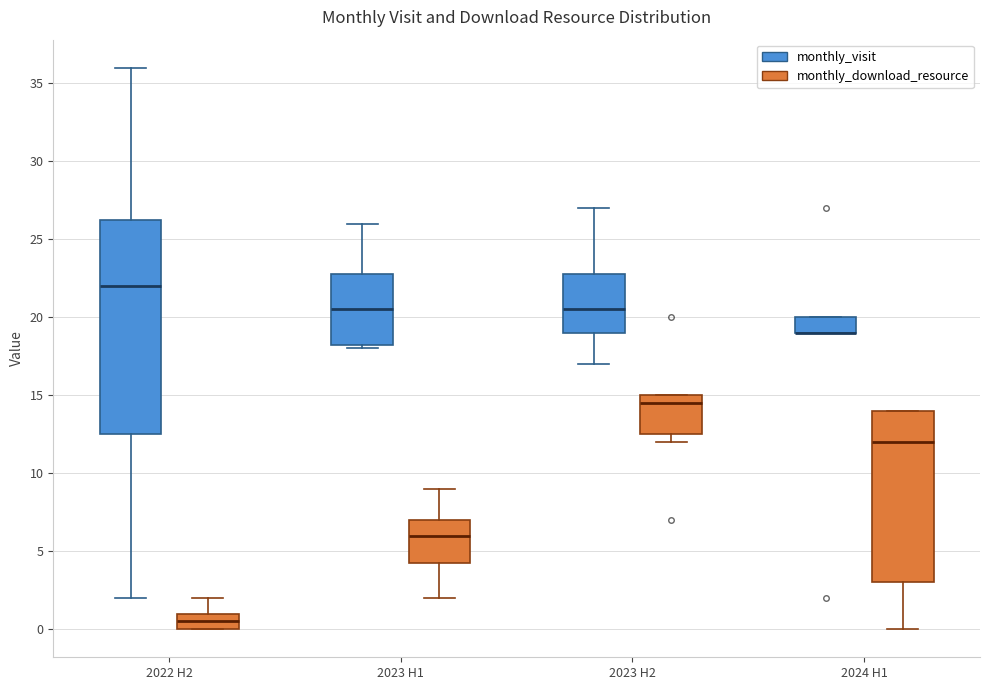

Reading left to right, read every box against the y-axis: the position of its median line, the range the box covers, and the ends of its whiskers. The values are not printed on the chart, so give them approximately, as read against the axis.

2022 H2 (monthly_visit): median 22.0, box 12.5 to 26.5, whiskers 2.0 to 36.0
2022 H2 (monthly_download_resource): median 0.5, box 0.0 to 1.0, whiskers 0.0 to 2.0
2023 H1 (monthly_visit): median 20.5, box 18.5 to 23.0, whiskers 18.0 to 26.0
2023 H1 (monthly_download_resource): median 6.0, box 4.5 to 7.0, whiskers 2.0 to 9.0
2023 H2 (monthly_visit): median 20.5, box 19.0 to 23.0, whiskers 17.0 to 27.0
2023 H2 (monthly_download_resource): median 14.5, box 12.5 to 15.0, whiskers 12.0 to 15.0
2024 H1 (monthly_visit): median 19.0 (drawn on the box's lower edge), box 19.0 to 20.0, whiskers 19.0 to 20.0
2024 H1 (monthly_download_resource): median 12.0, box 3.0 to 14.0, whiskers 0.0 to 14.0